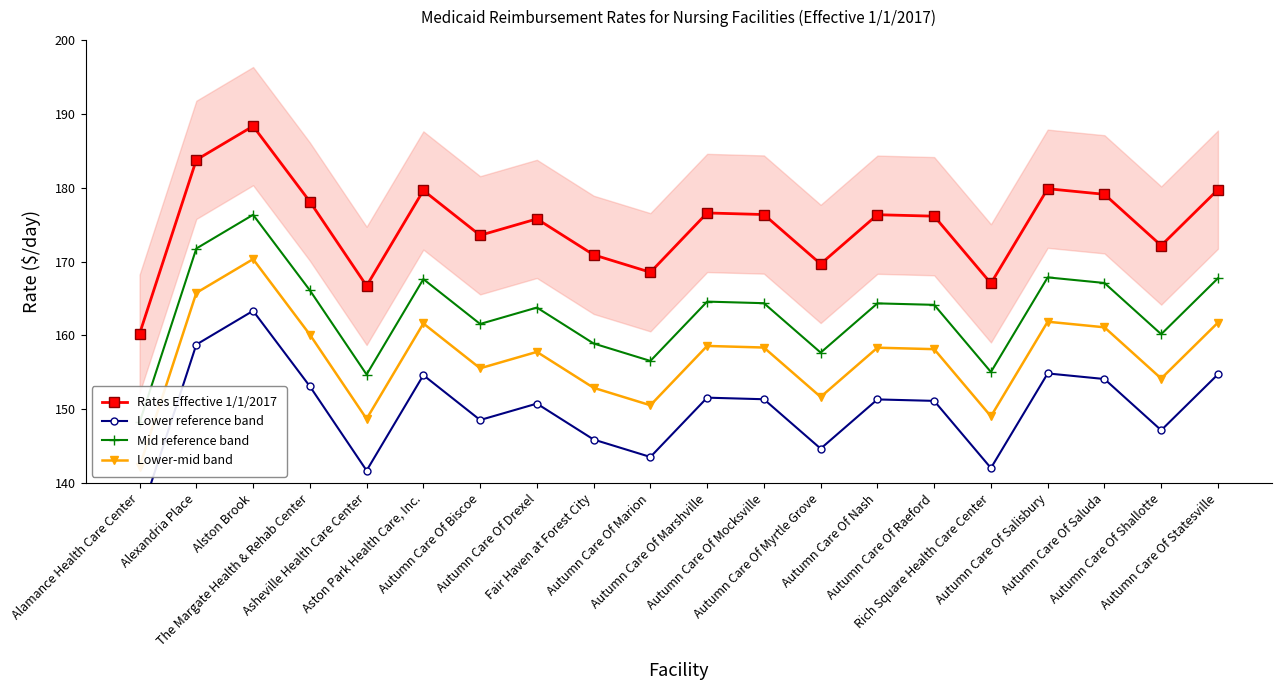

How many interior local peaks does the Lower reference band series have?

6